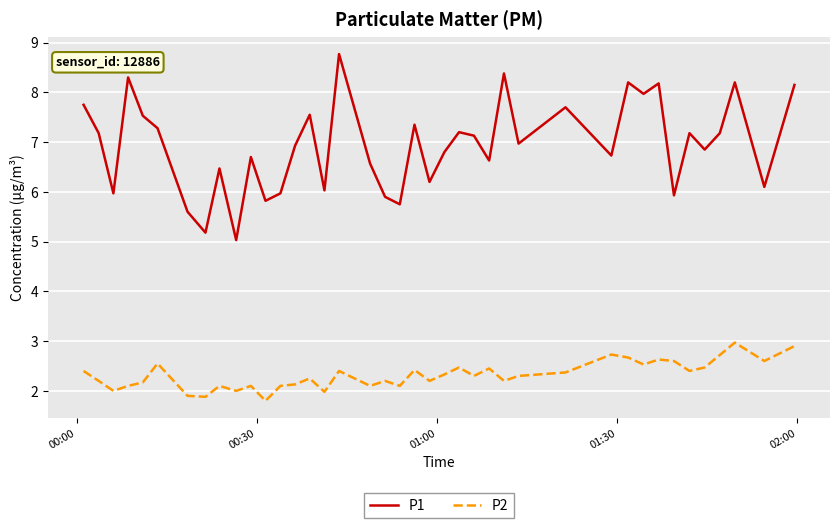

How many lines are shown in the chart?

2